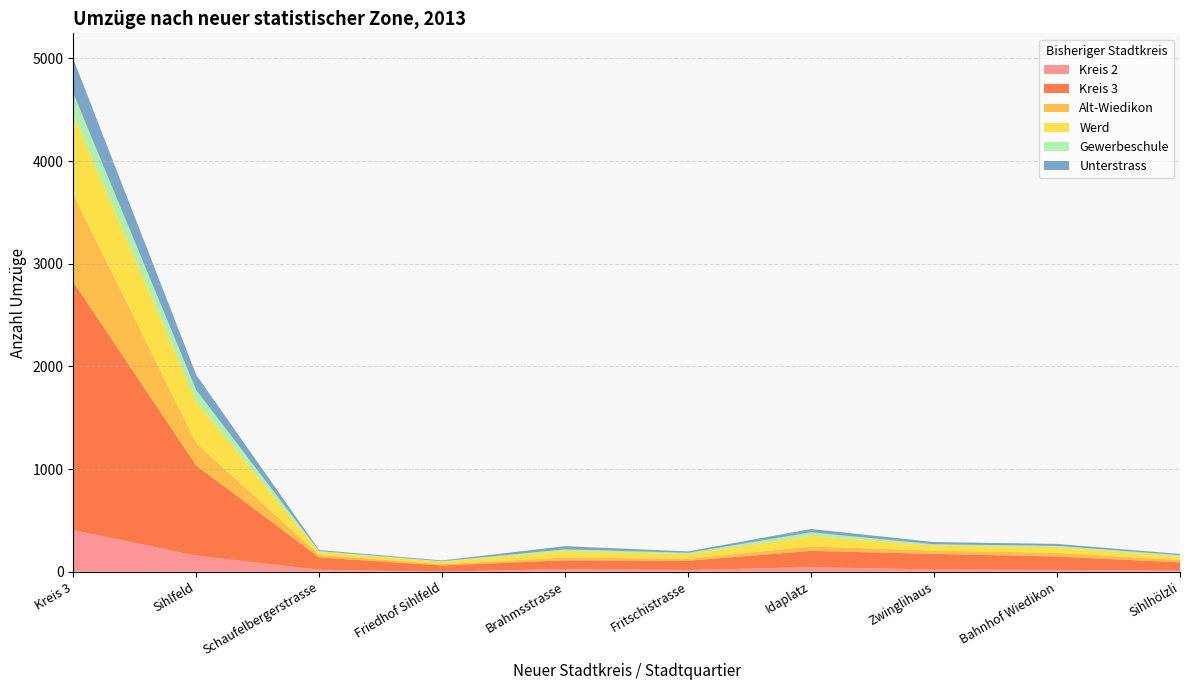

Reading left to right, transcribe all the data shown in this chart.

Kreis 2: Kreis 3=406	Sihlfeld=156	Schaufelbergerstrasse=19	Friedhof Sihlfeld=1	Brahmsstrasse=25	Fritschistrasse=17	Idaplatz=44	Zwinglihaus=22	Bahnhof Wiedikon=18	Sihlhölzli=10
Kreis 3: Kreis 3=2416	Sihlfeld=878	Schaufelbergerstrasse=120	Friedhof Sihlfeld=60	Brahmsstrasse=86	Fritschistrasse=90	Idaplatz=159	Zwinglihaus=152	Bahnhof Wiedikon=130	Sihlhölzli=81
Alt-Wiedikon: Kreis 3=854	Sihlfeld=217	Schaufelbergerstrasse=25	Friedhof Sihlfeld=13	Brahmsstrasse=27	Fritschistrasse=19	Idaplatz=43	Zwinglihaus=32	Bahnhof Wiedikon=35	Sihlhölzli=23
Werd: Kreis 3=776	Sihlfeld=407	Schaufelbergerstrasse=28	Friedhof Sihlfeld=25	Brahmsstrasse=64	Fritschistrasse=45	Idaplatz=103	Zwinglihaus=50	Bahnhof Wiedikon=56	Sihlhölzli=36
Gewerbeschule: Kreis 3=209	Sihlfeld=111	Schaufelbergerstrasse=9	Friedhof Sihlfeld=3	Brahmsstrasse=16	Fritschistrasse=13	Idaplatz=35	Zwinglihaus=11	Bahnhof Wiedikon=13	Sihlhölzli=11
Unterstrass: Kreis 3=333	Sihlfeld=148	Schaufelbergerstrasse=10	Friedhof Sihlfeld=8	Brahmsstrasse=31	Fritschistrasse=14	Idaplatz=32	Zwinglihaus=22	Bahnhof Wiedikon=19	Sihlhölzli=12